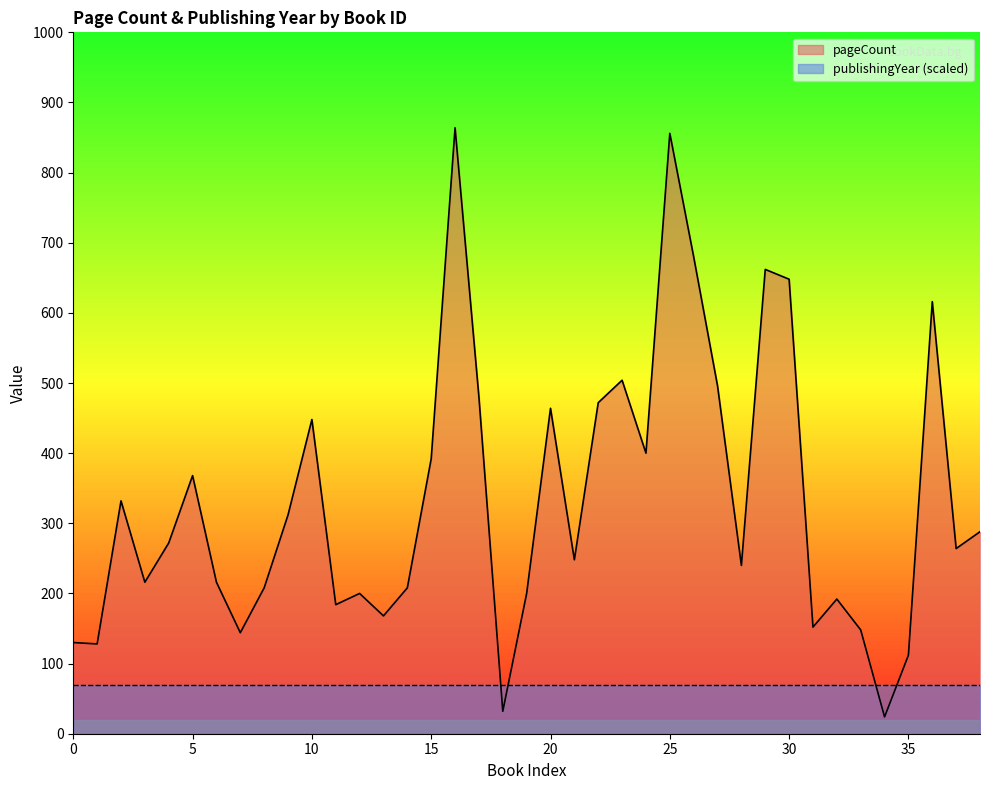

Reading left to right, what are all the values shown in this chart?

130	128	332	216	272	368	216	144	208	312	448	184	200	168	208	392	864	480	32	200	464	248	472	504	400	856	680	496	240	662	648	152	192	148	24	112	616	264	288